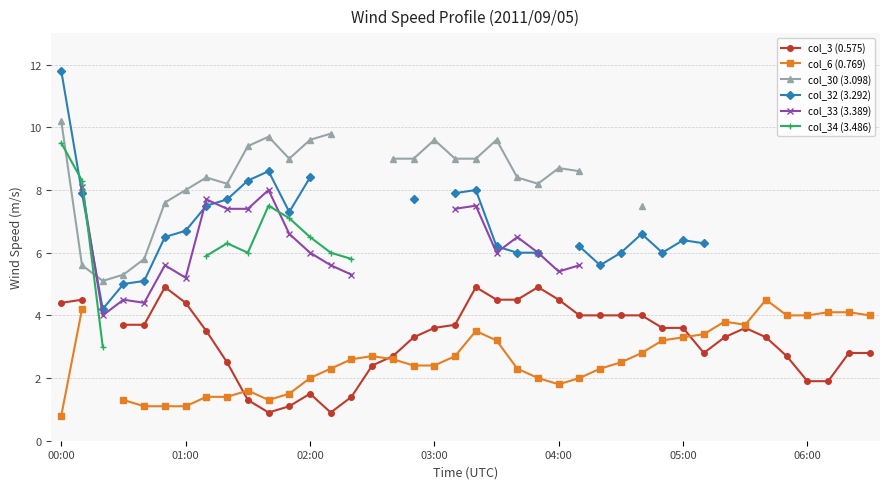

What is the value of the col_3 (0.575) point at the 17th from the left?

2.7